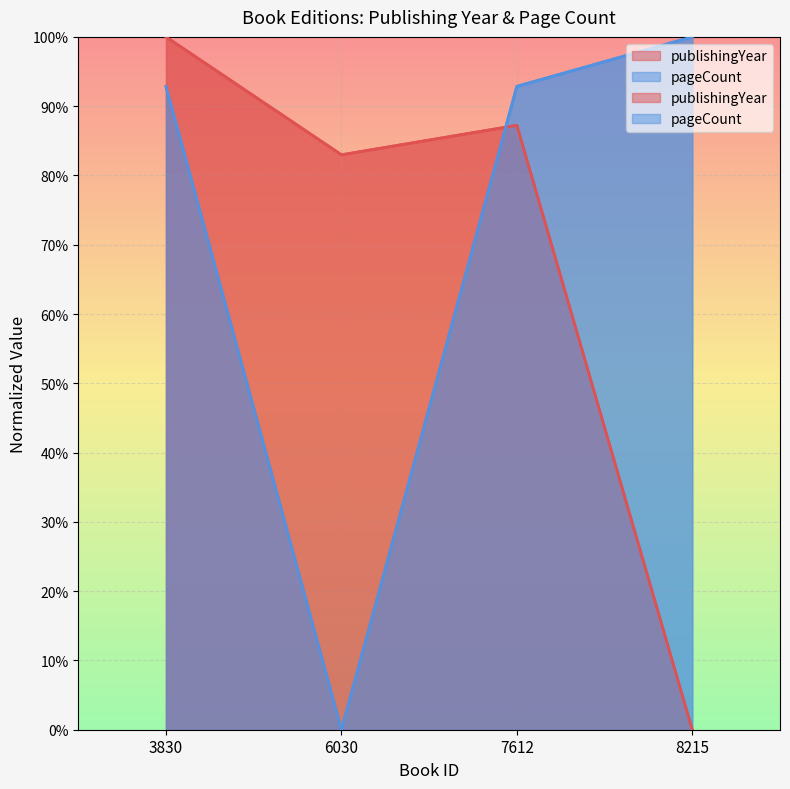

Rank the series by their maximum value, from highest to lowest.

publishingYear, pageCount